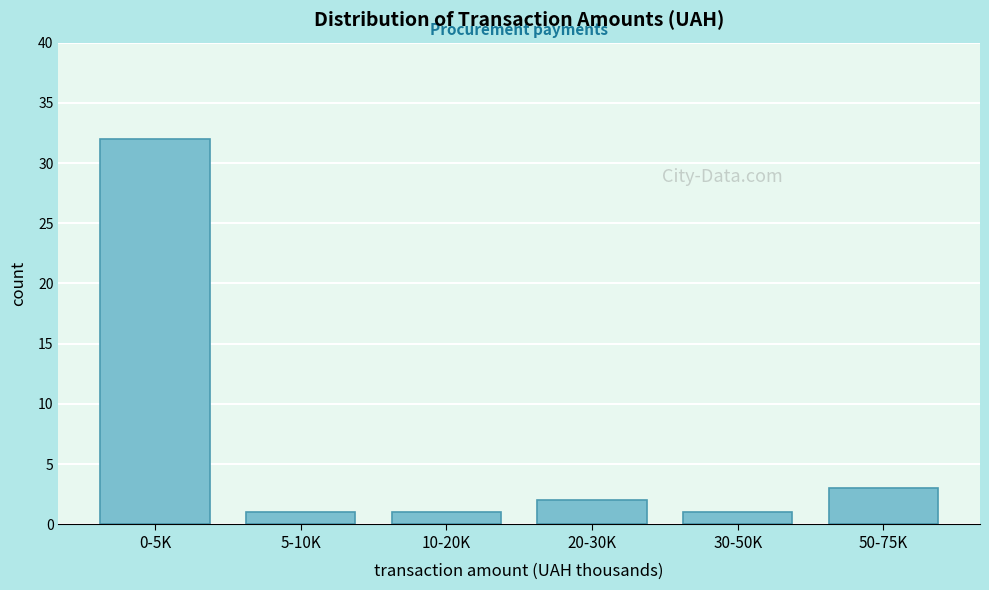

Reading left to right, what are all the values shown in this chart?

32	1	1	2	1	3